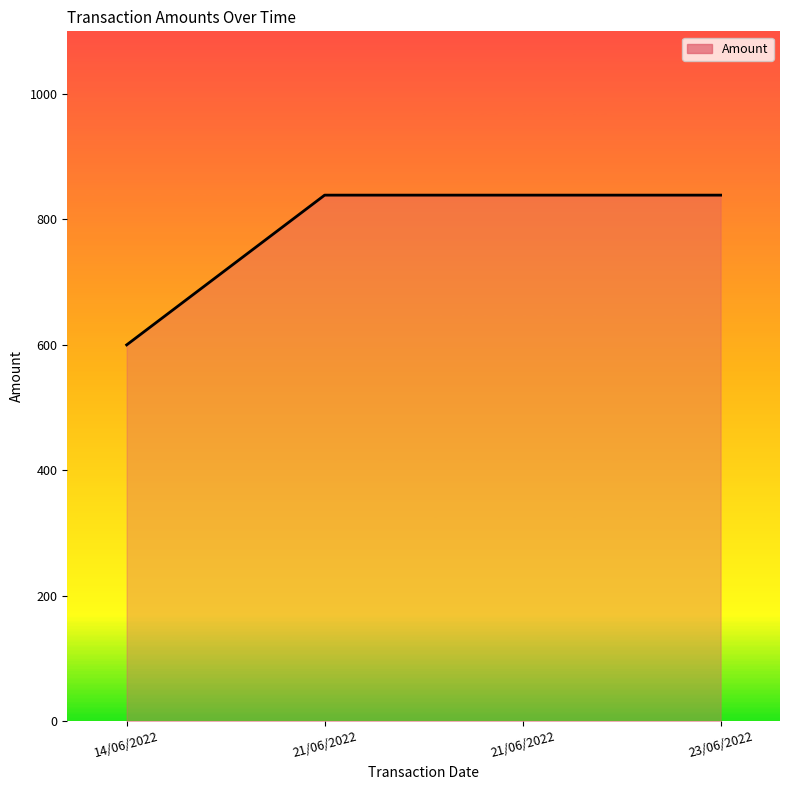

What is the ratio of the value at 14/06/2022 to the value at 21/06/2022?

0.7